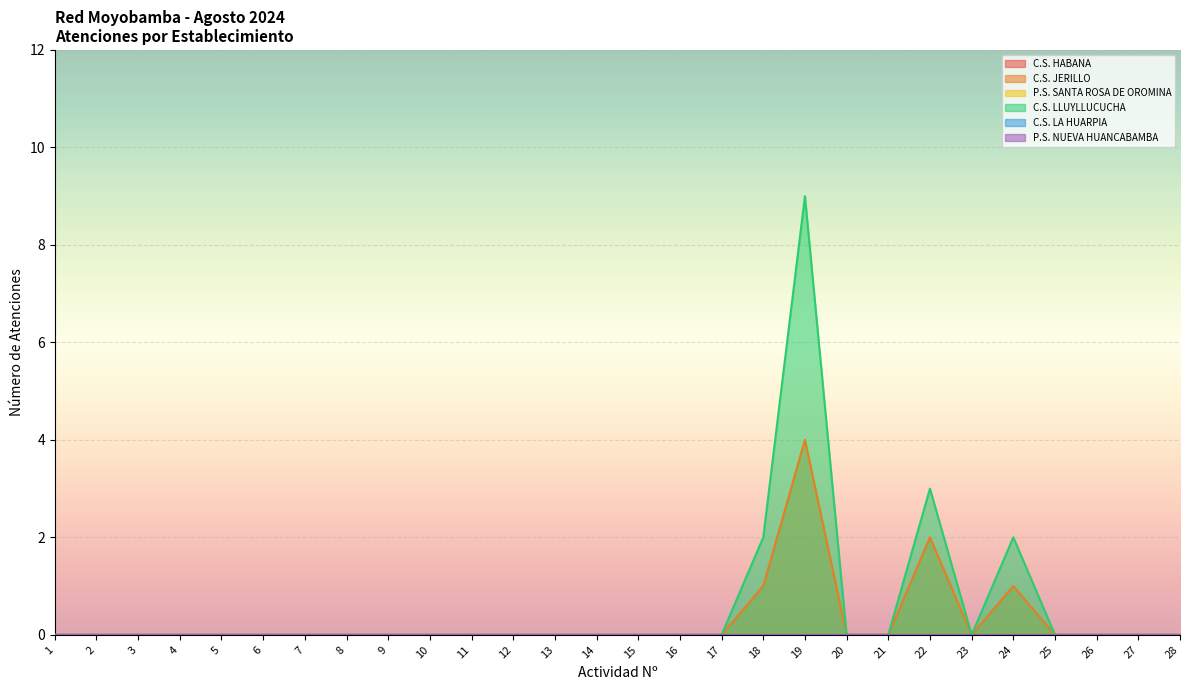

True or false: P.S. NUEVA HUANCABAMBA and C.S. JERILLO intersect in this chart.

False